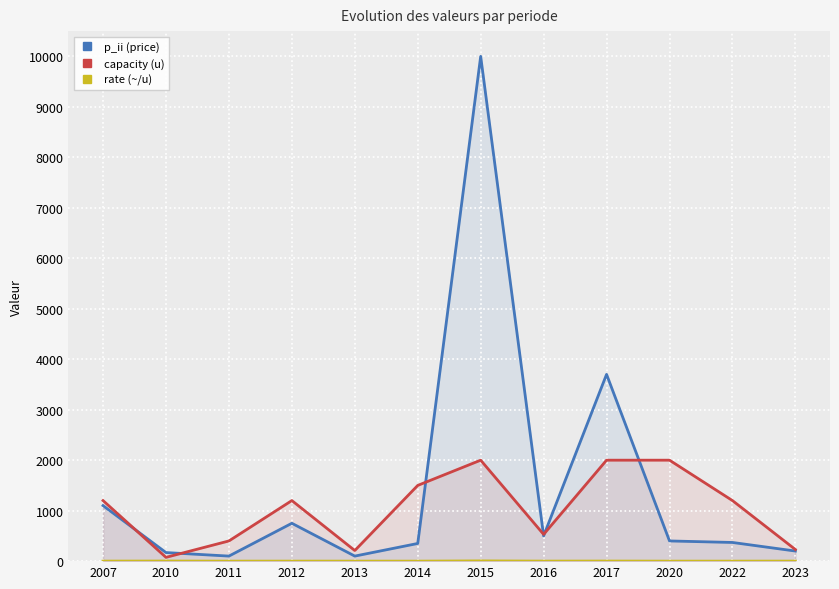

What is the difference between the capacity (u) values at 2020 and 2010?

1925.0